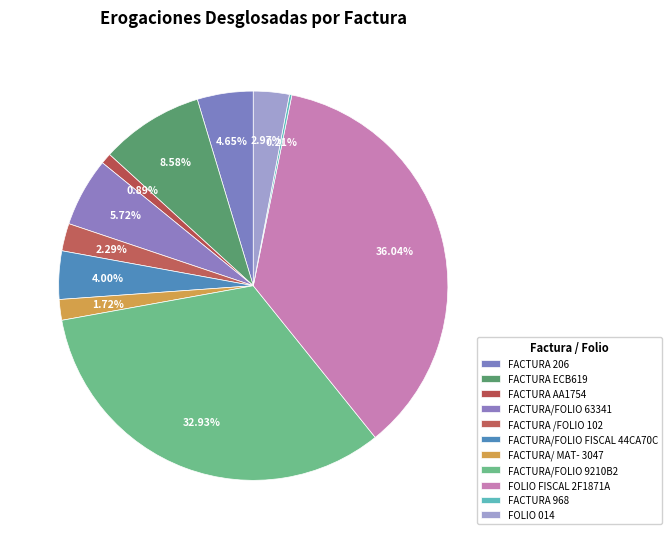

What is the ratio of the value at FACTURA /FOLIO 102 to the value at FACTURA ECB619?

0.3